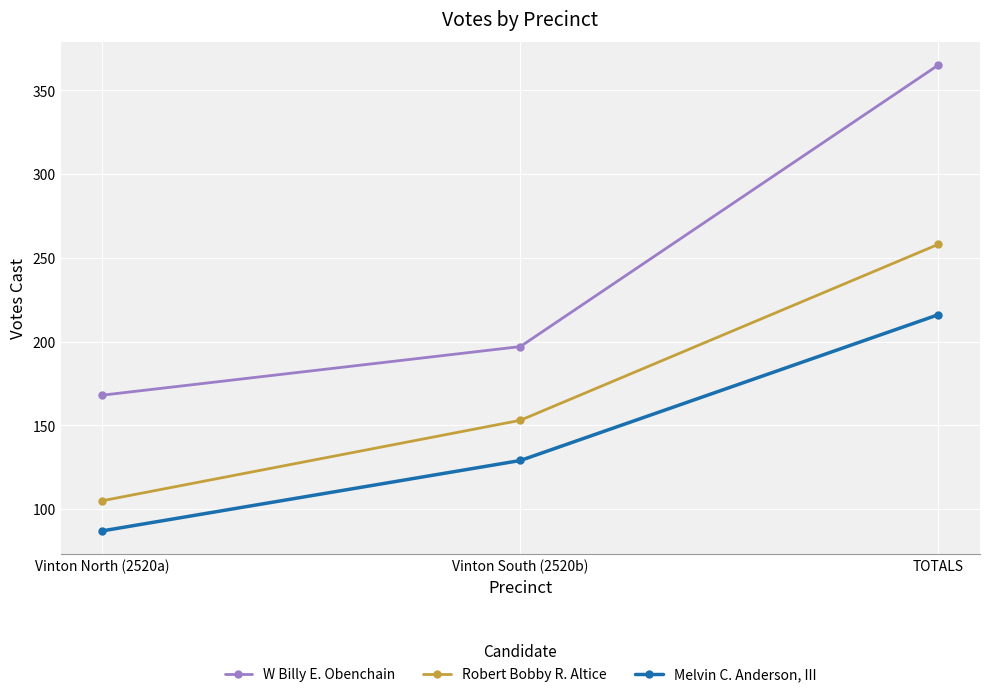

What is the sum of the Robert Bobby R. Altice values at Vinton North (2520a) and Vinton South (2520b)?

258